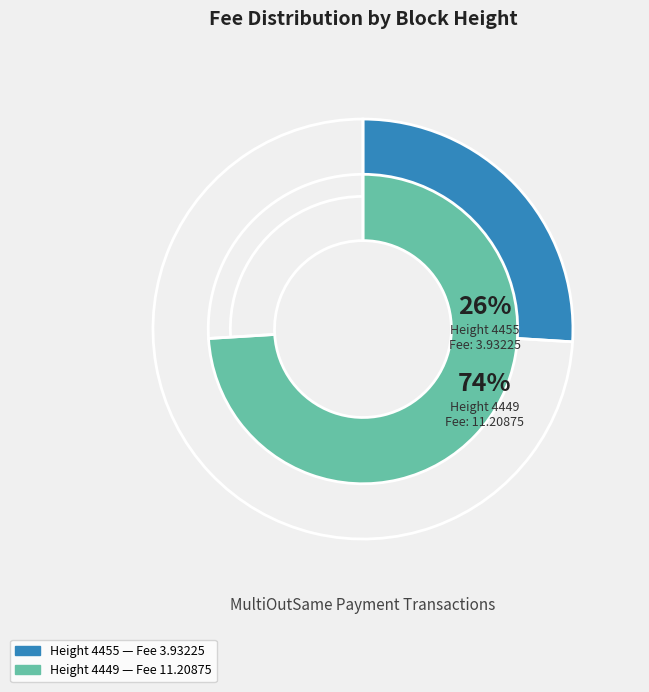

To the nearest percent, what is the combined percentage of 4449 and 4455?

100%